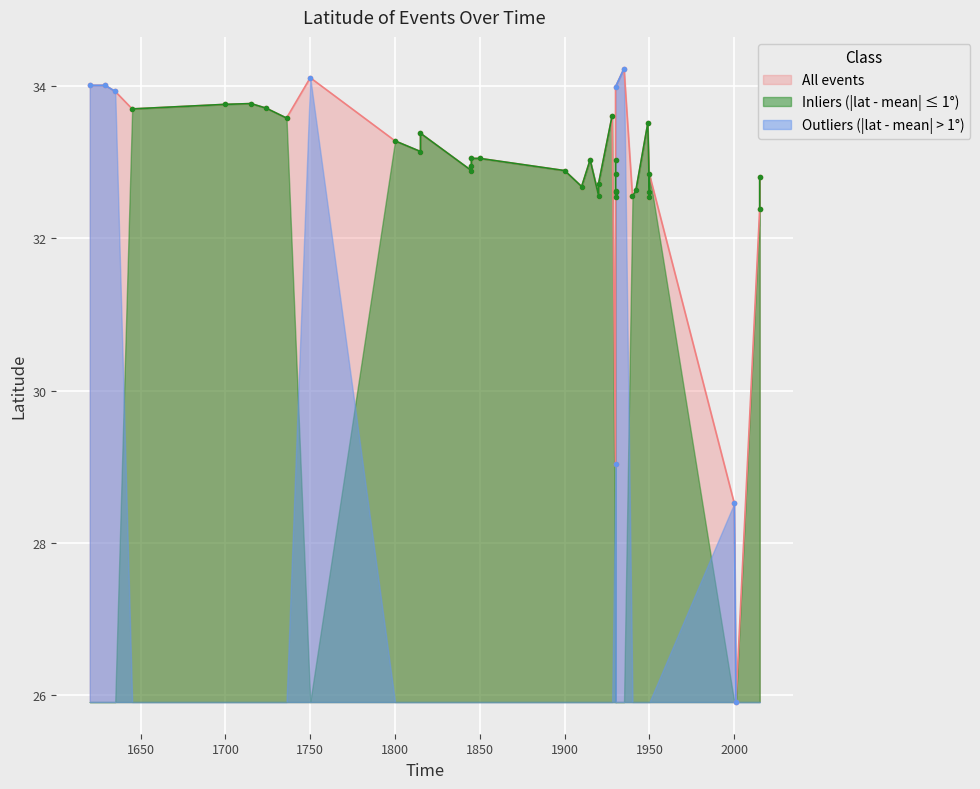

Which has a higher value, 2015 or 1930?

1930